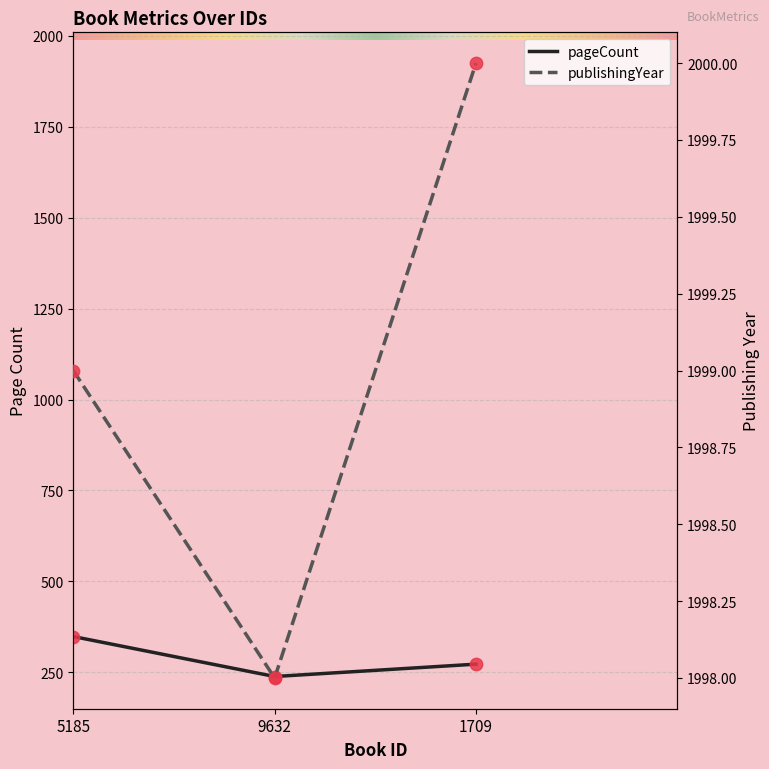

At which category is the sum across all series the highest?

5185